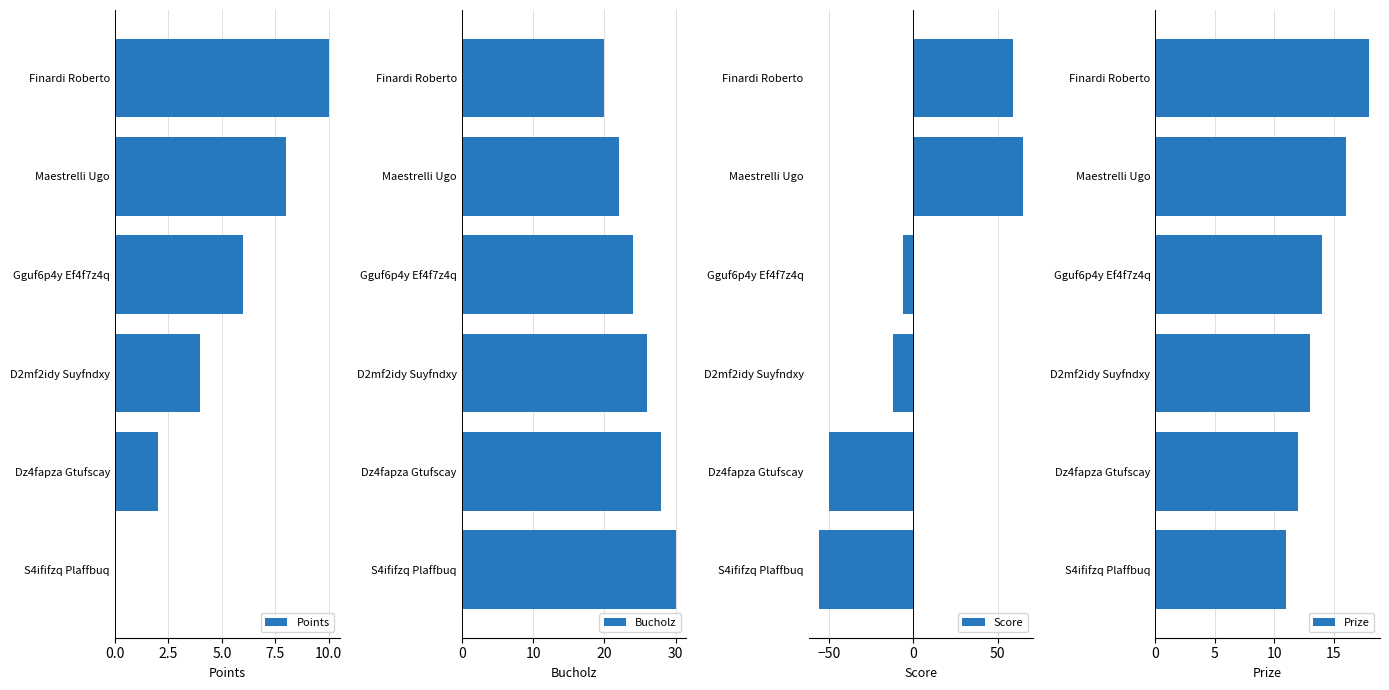

What is the value of the Bucholz bar at the 4th from the left?

26